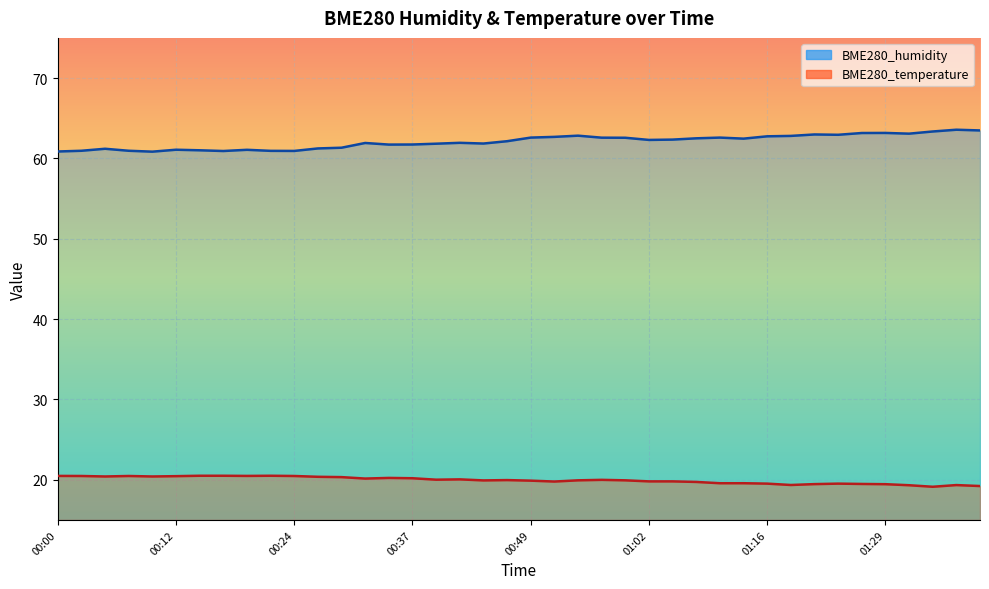

At how many categories does at least one series exceed 33?

40